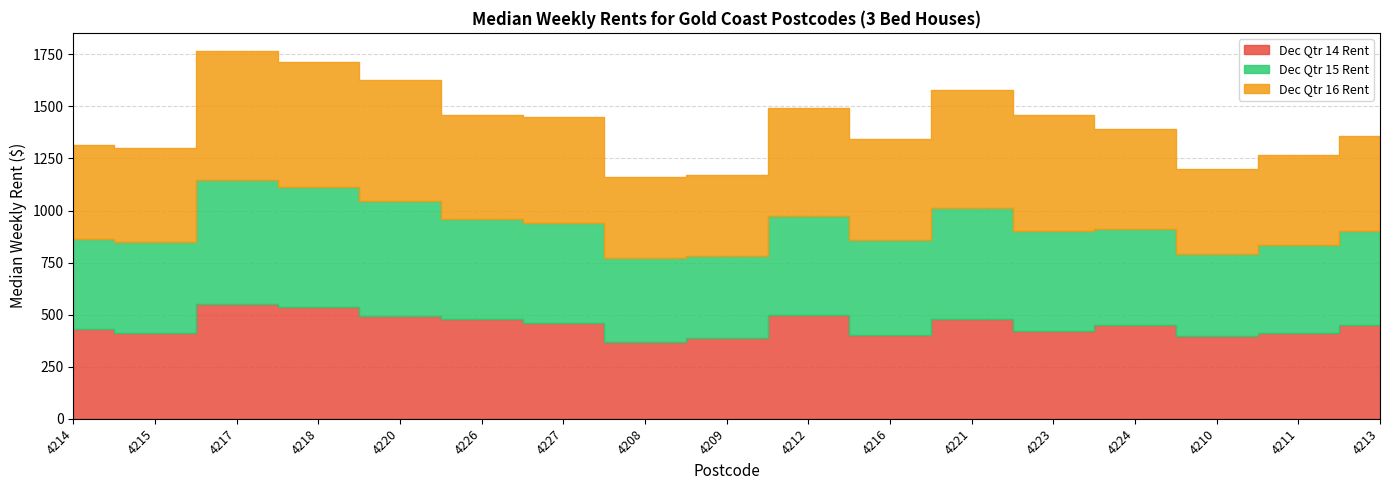

What is the difference between the maximum and second lowest values in the Dec Qtr 14 Rent series?

160.0